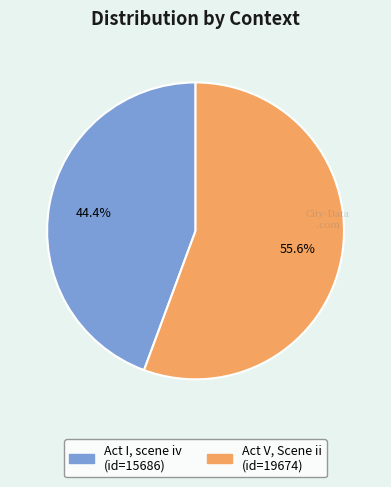

Which has a higher value, Act I, scene iv or Act V, Scene ii?

Act V, Scene ii